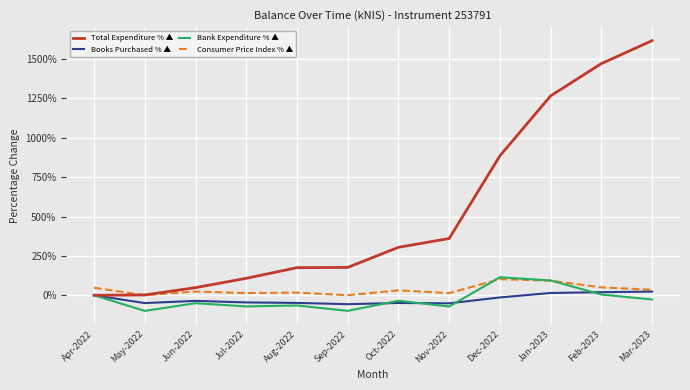

At which label does Total Expenditure % ▲ first exceed 304?

Oct-2022